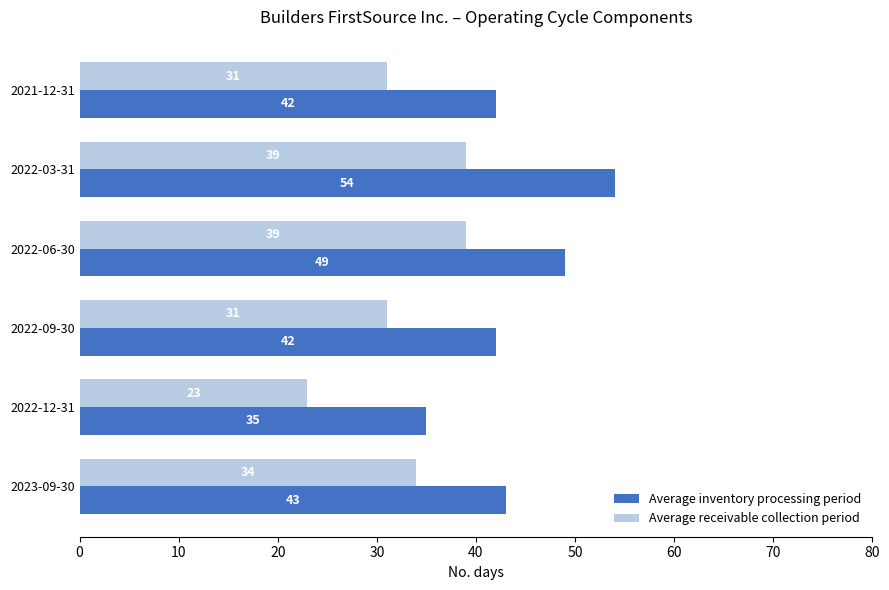

How many Average receivable collection period values are between 31 and 39?

5